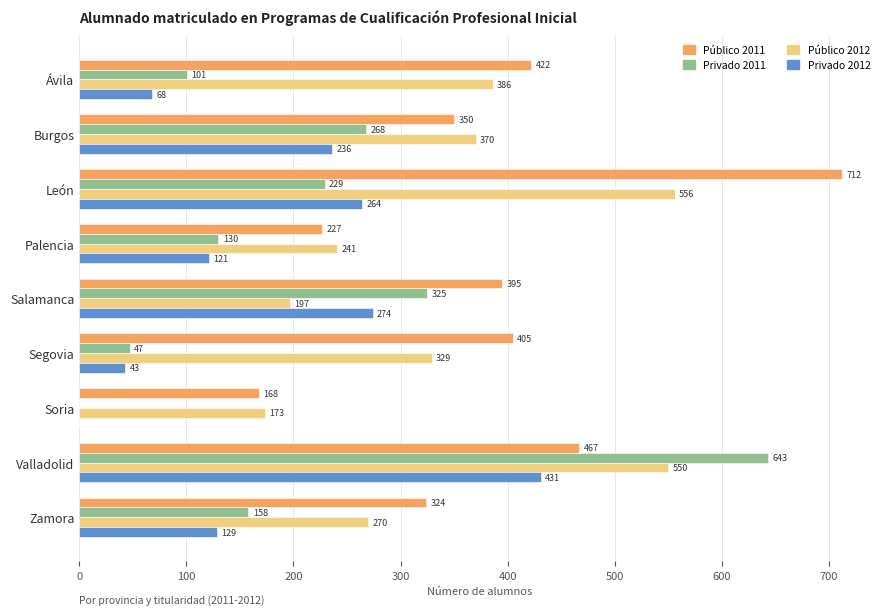

The value of Privado 2012 at Soria is 0. True or false?

True